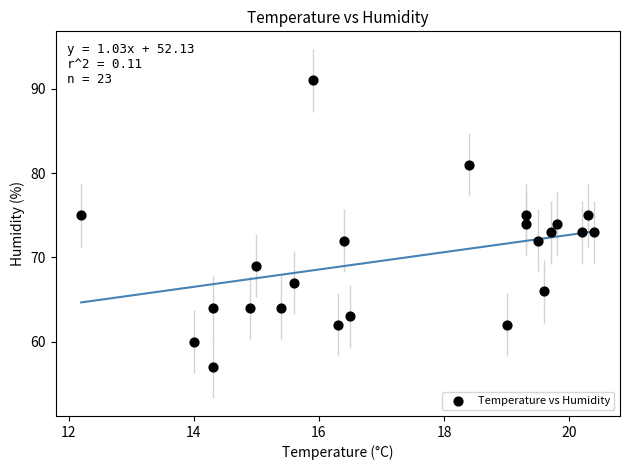

What is the range of Y values (max minus min)?

34